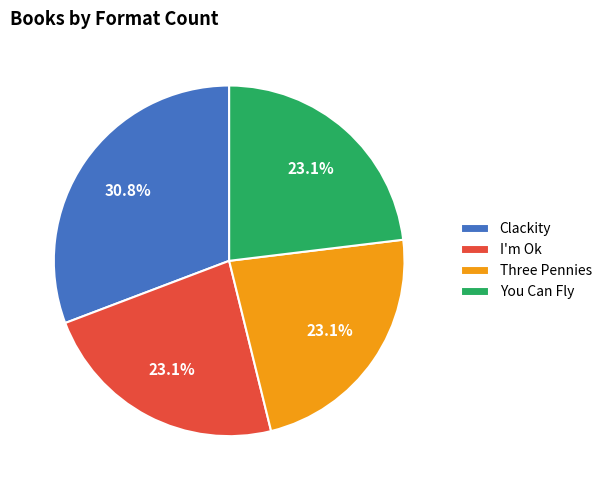

What is the largest slice in the pie chart?

Clackity